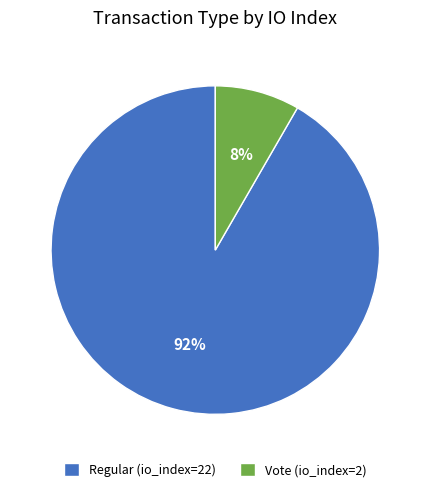

Count the number of slices in the pie.

2